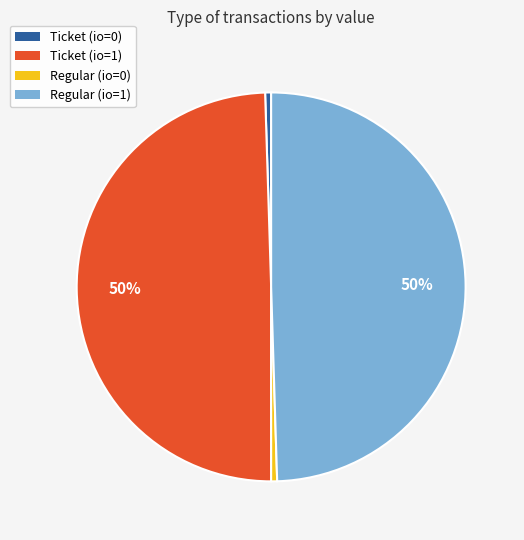

Is it true that Ticket (io=0) is 0% of the pie?

True